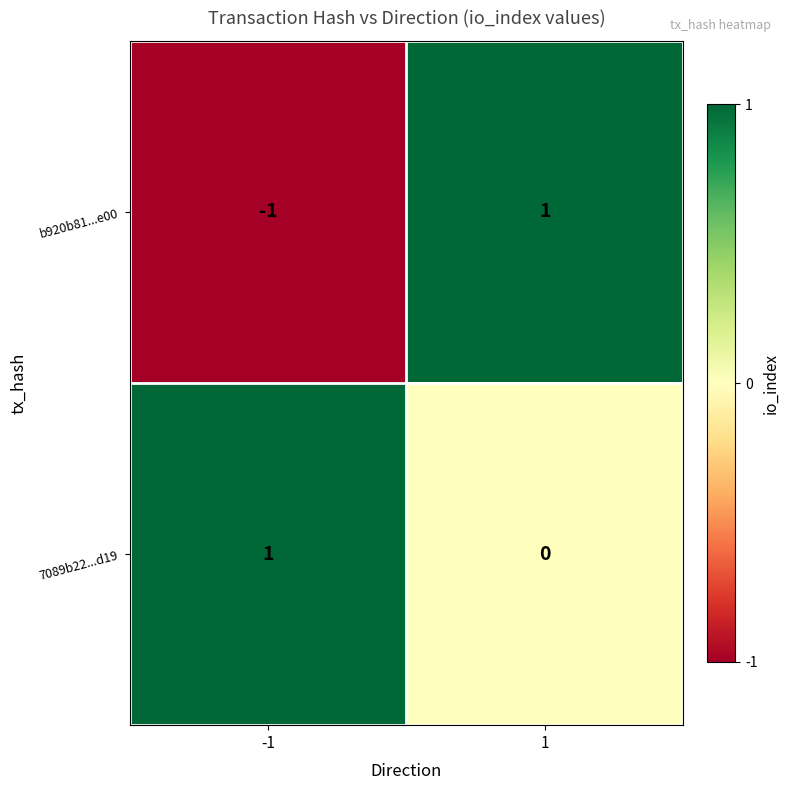

List the labels in order of b920b81...e00 value, largest first.

1, -1